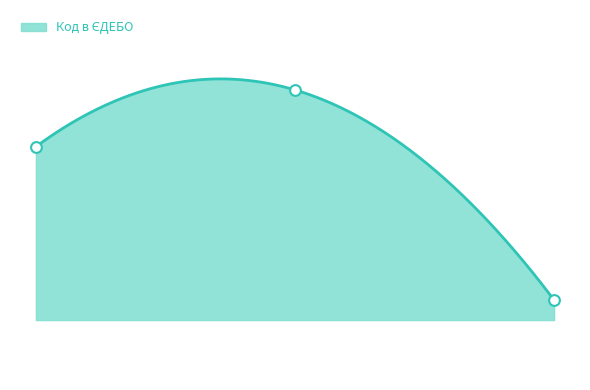

Which has a higher value, Березнегуватська гімназія № 1 or Березнегуватський ліцей?

Березнегуватська гімназія № 1